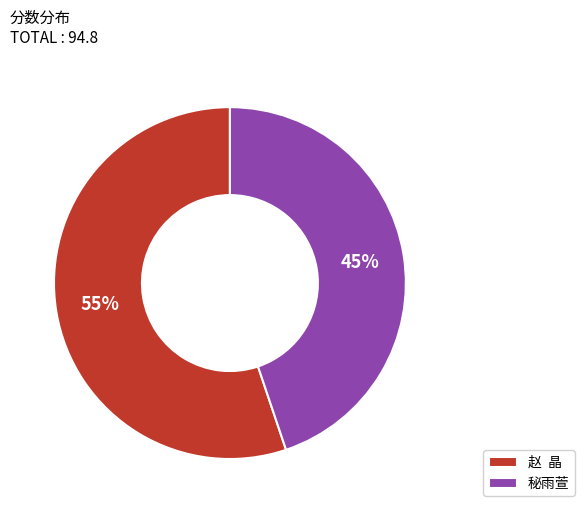

Count the number of slices in the pie.

2